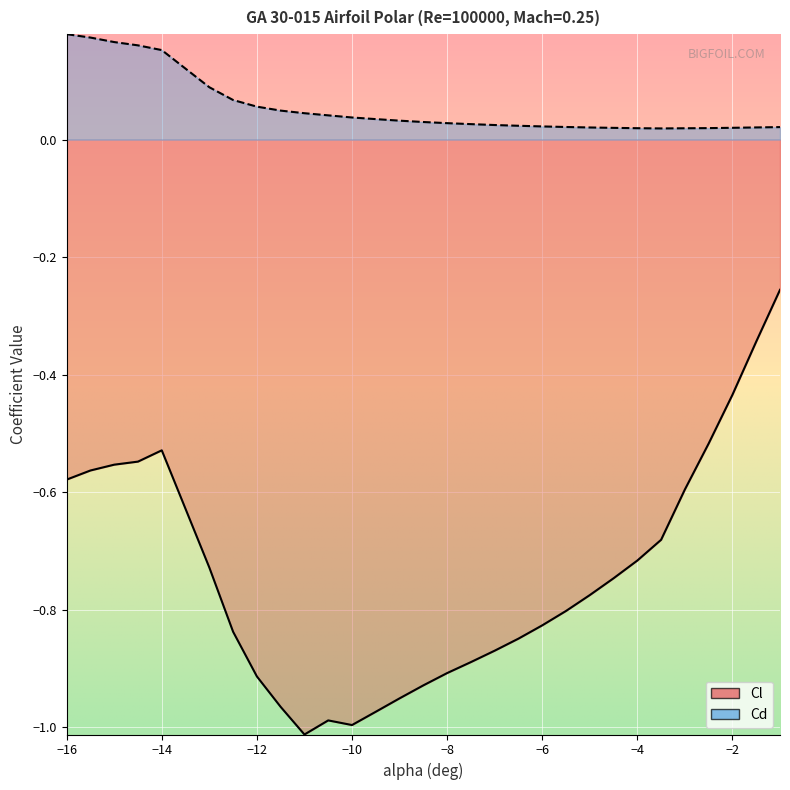

What position from the left is -11.5?

9